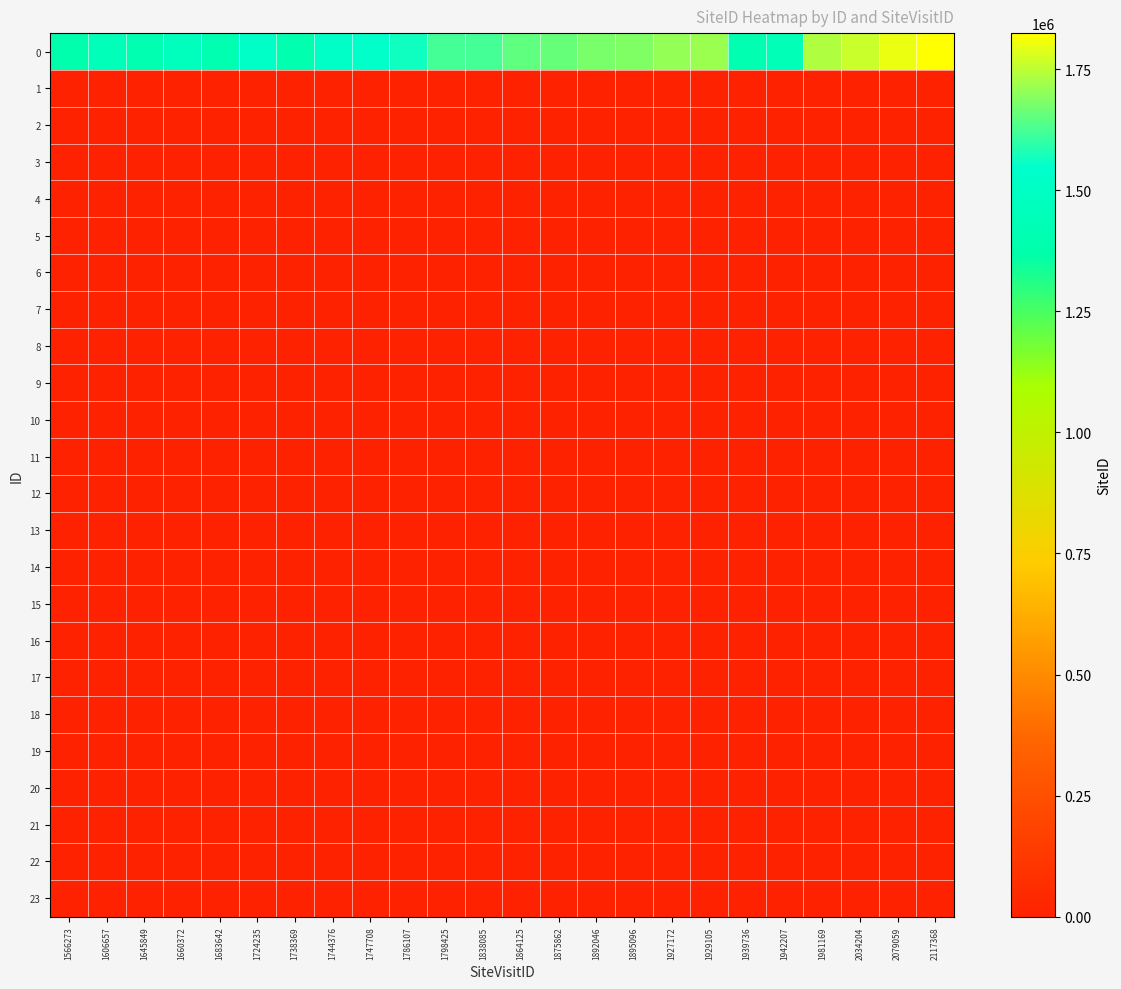

At which category is the sum across all series the highest?

2117368